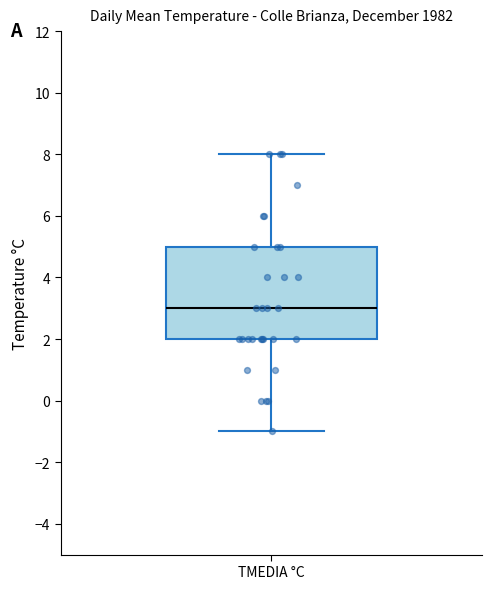

Read this box plot against the y-axis: the position of the median line, the range covered by the box, and the ends of both whiskers. The values are not printed on the chart, so give them approximately, as read against the axis.

median 3, box 2 to 5, whiskers -1 to 8